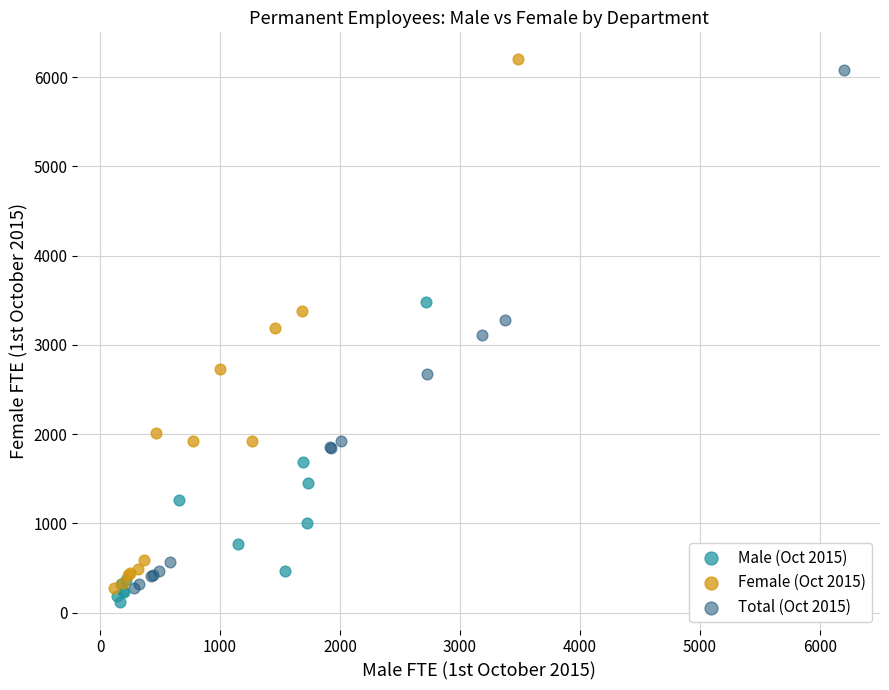

Which series has the widest spread of Y values?

Female (Oct 2015)